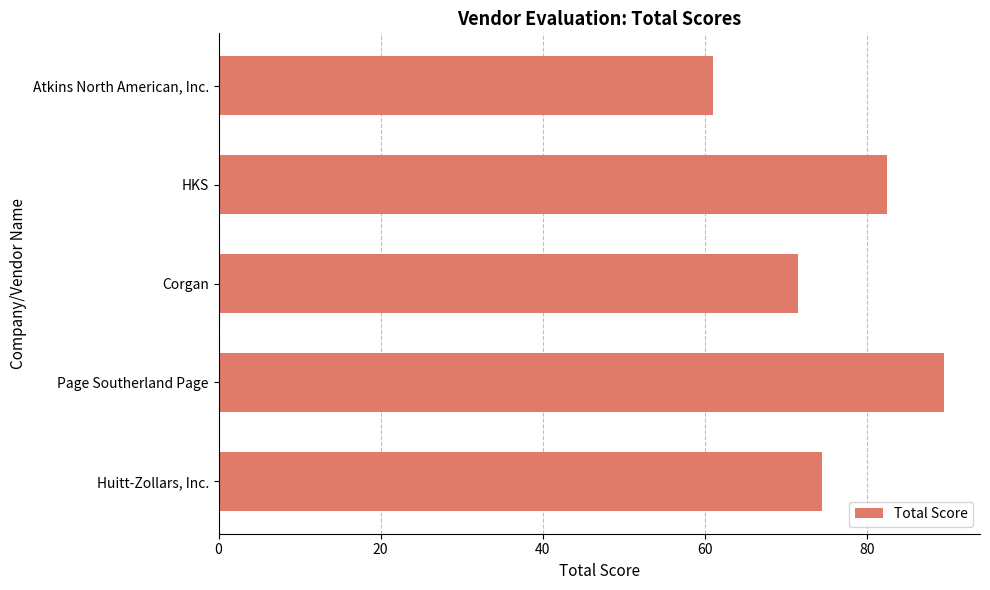

Rank the categories by value from lowest to highest.

Atkins North American, Inc., Corgan, Huitt-Zollars, Inc., HKS, Page Southerland Page